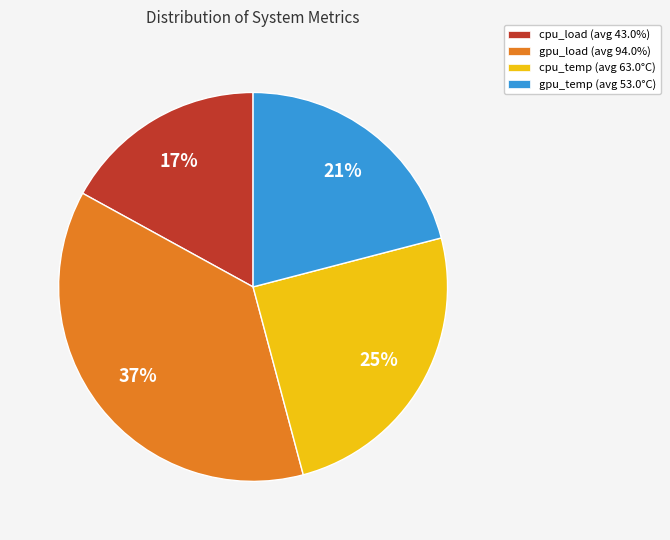

Is there any slice that represents more than half of the pie?

No